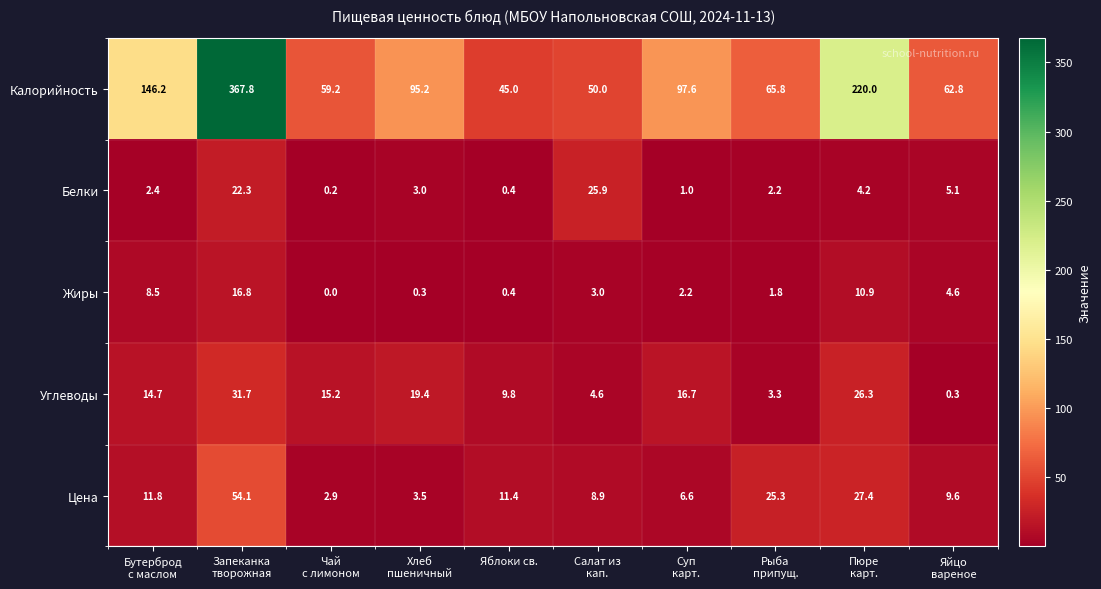

At which category does the chart reach its peak across all series?

Запеканка
творожная